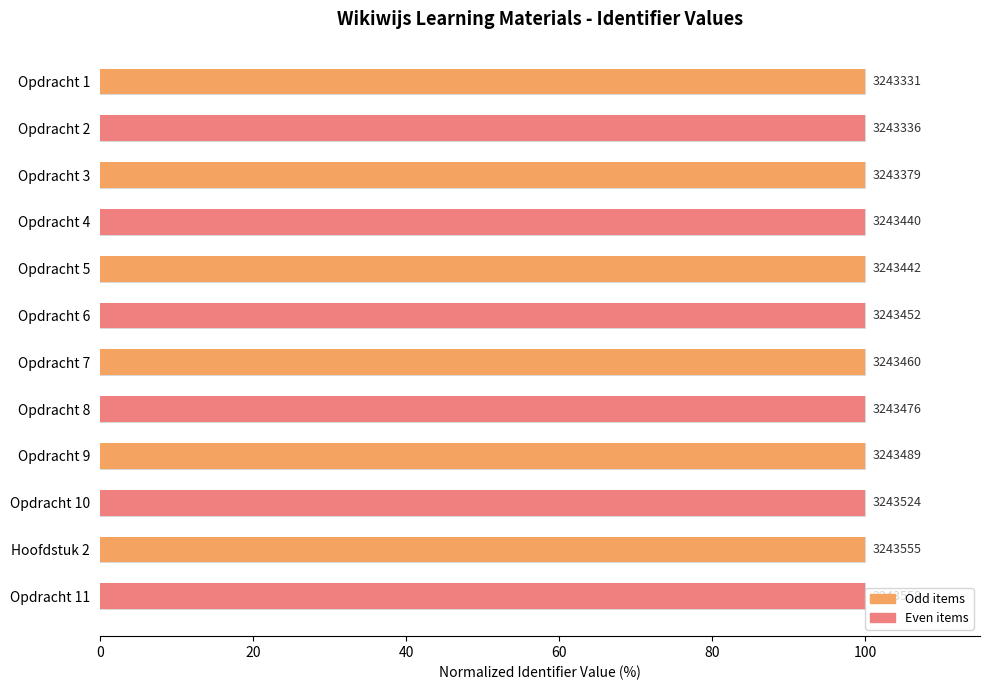

Reading left to right, extract all data points from this chart.

100.0	100.0	100.0	100.0	100.0	100.0	100.0	100.0	100.0	100.0	100.0	100.0